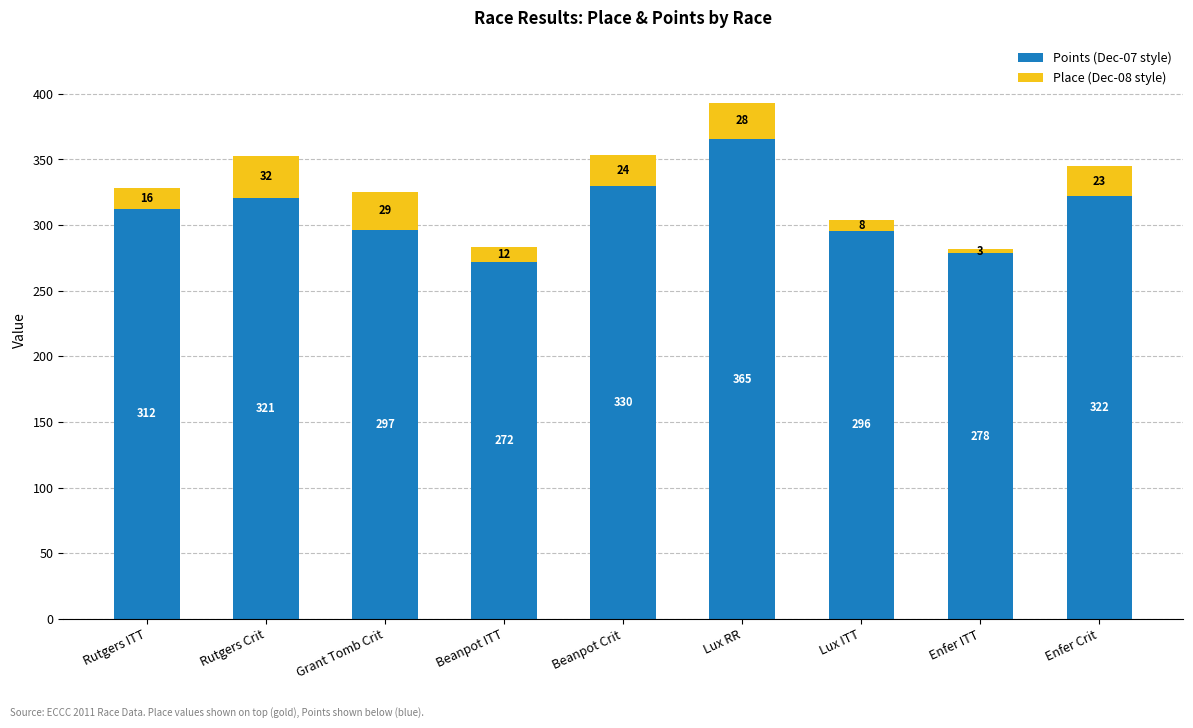

At which category is the sum across all series the highest?

Lux RR